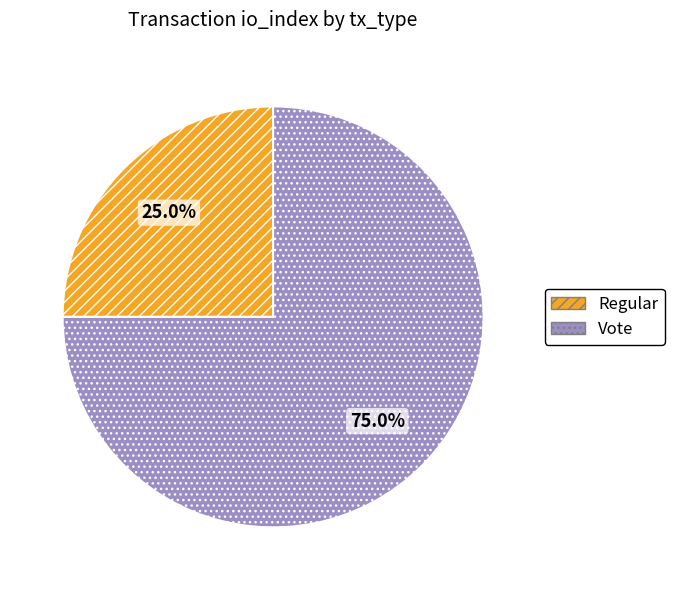

True or false: Vote accounts for 87% of the total.

False